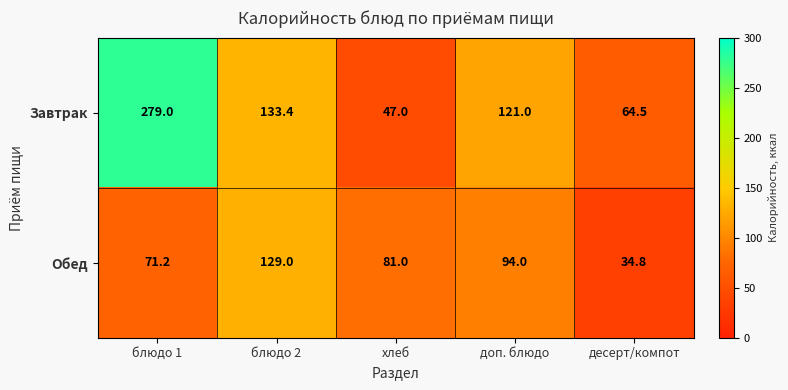

What is the sum of all Обед values?

410.0